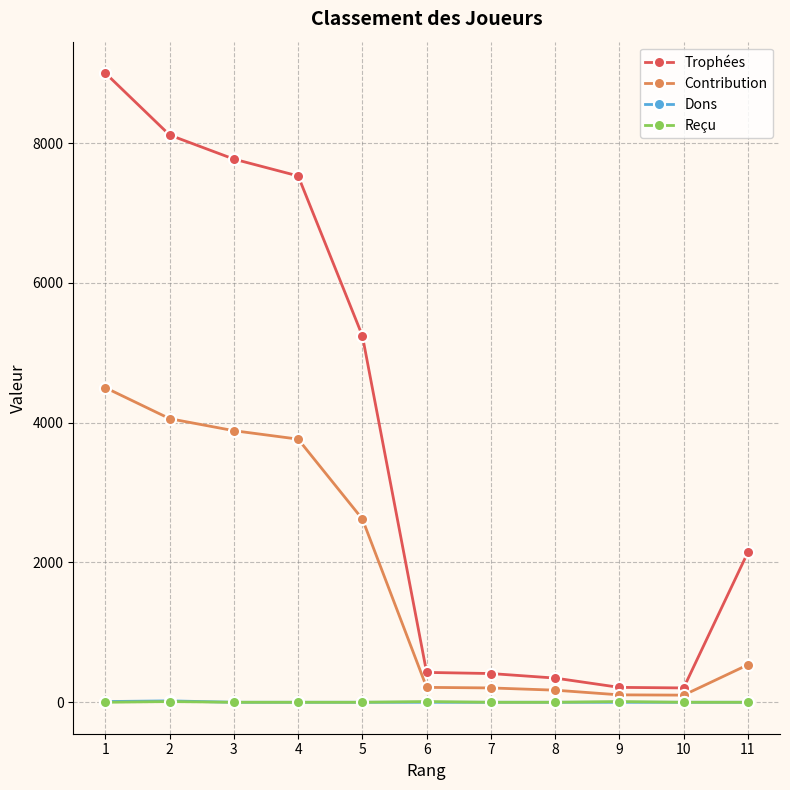

What is the highest value of the Contribution series?

4500